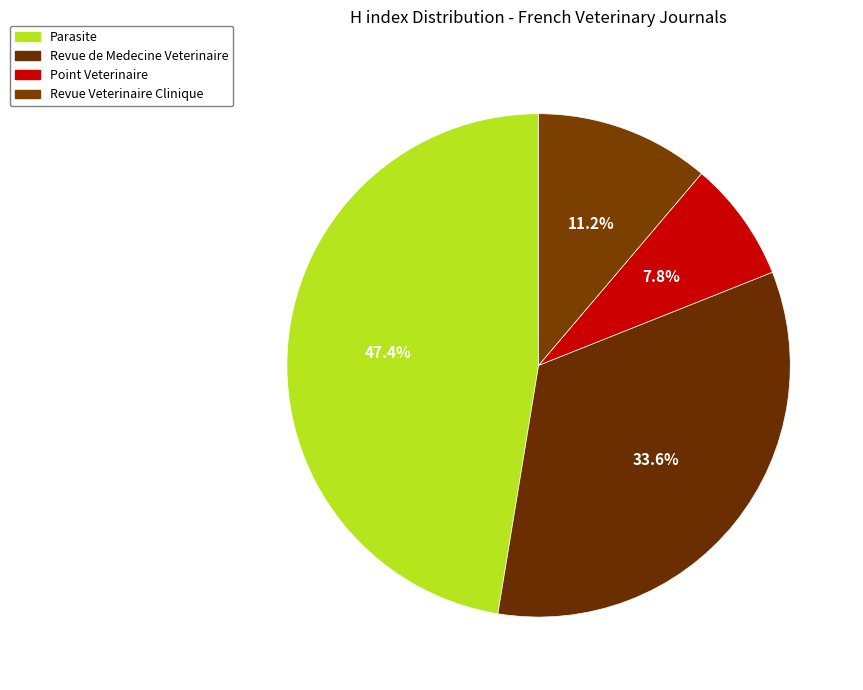

What percentage do Parasite and Point Veterinaire together represent?

55.2%